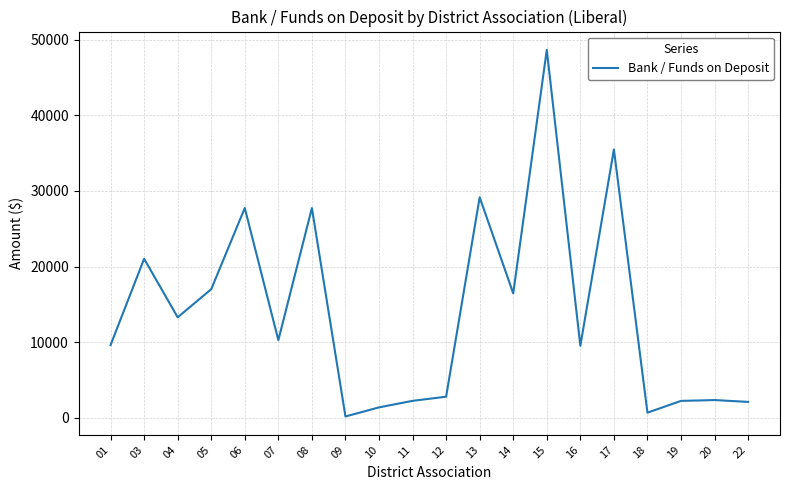

At which category does the chart reach its minimum across all series?

09